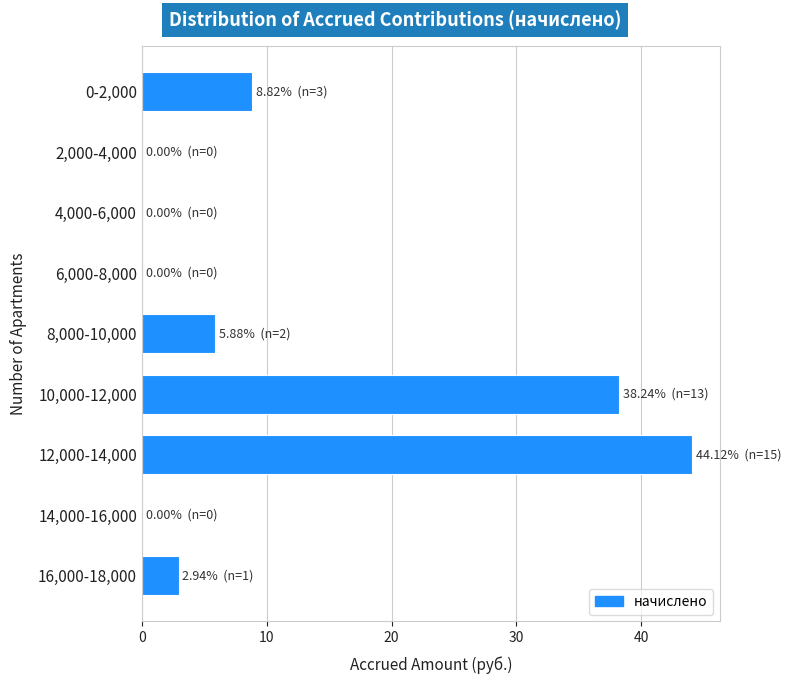

Reading bottom to top, what are all the values shown in this chart?

16,000-18,000=2.9	14,000-16,000=0.0	12,000-14,000=44.1	10,000-12,000=38.2	8,000-10,000=5.9	6,000-8,000=0.0	4,000-6,000=0.0	2,000-4,000=0.0	0-2,000=8.8